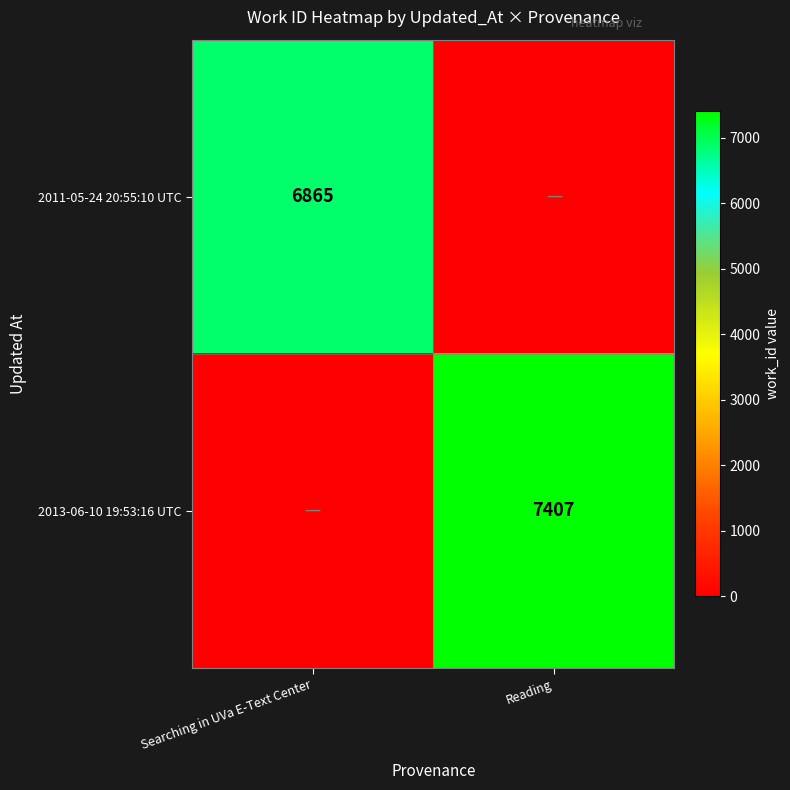

Is the value of 2013-06-10 19:53:16 UTC at Reading greater than the value of 2011-05-24 20:55:10 UTC at Searching in UVa E-Text Center?

Yes